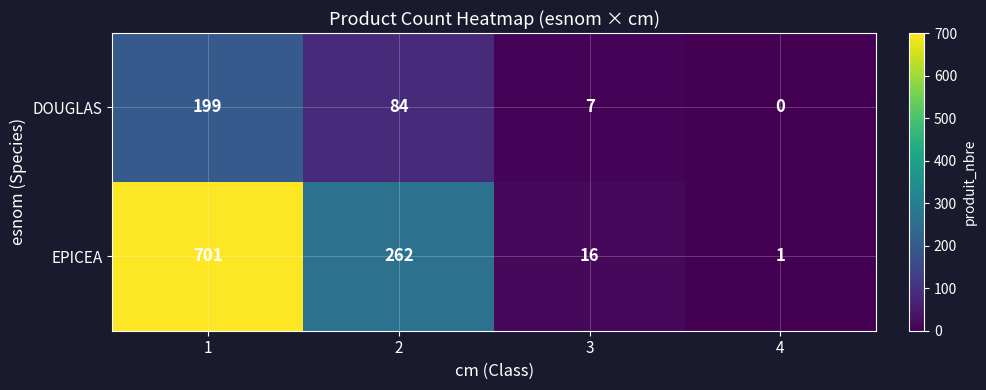

The value of EPICEA at 3 is 4. True or false?

False